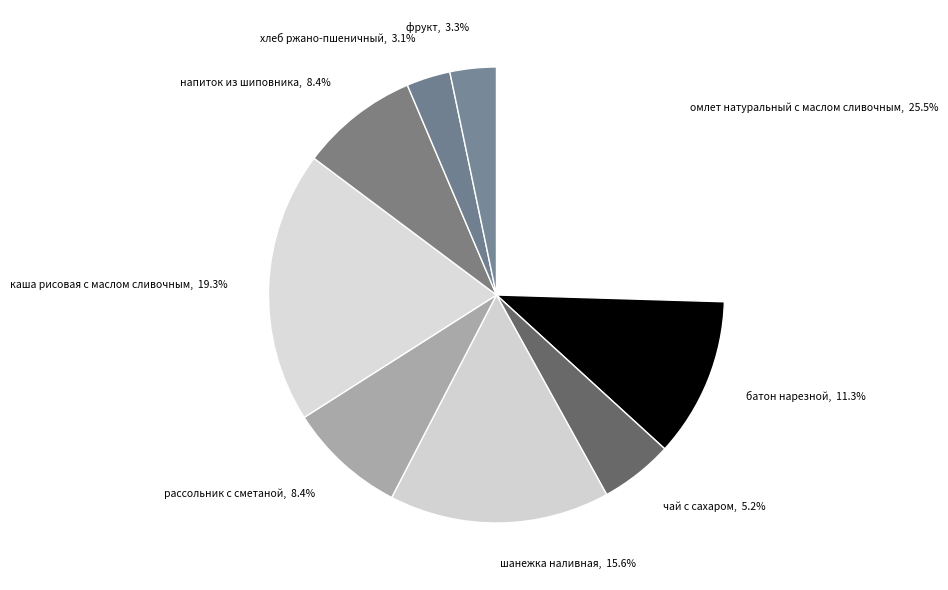

Is it true that батон нарезной is 5% of the pie?

False